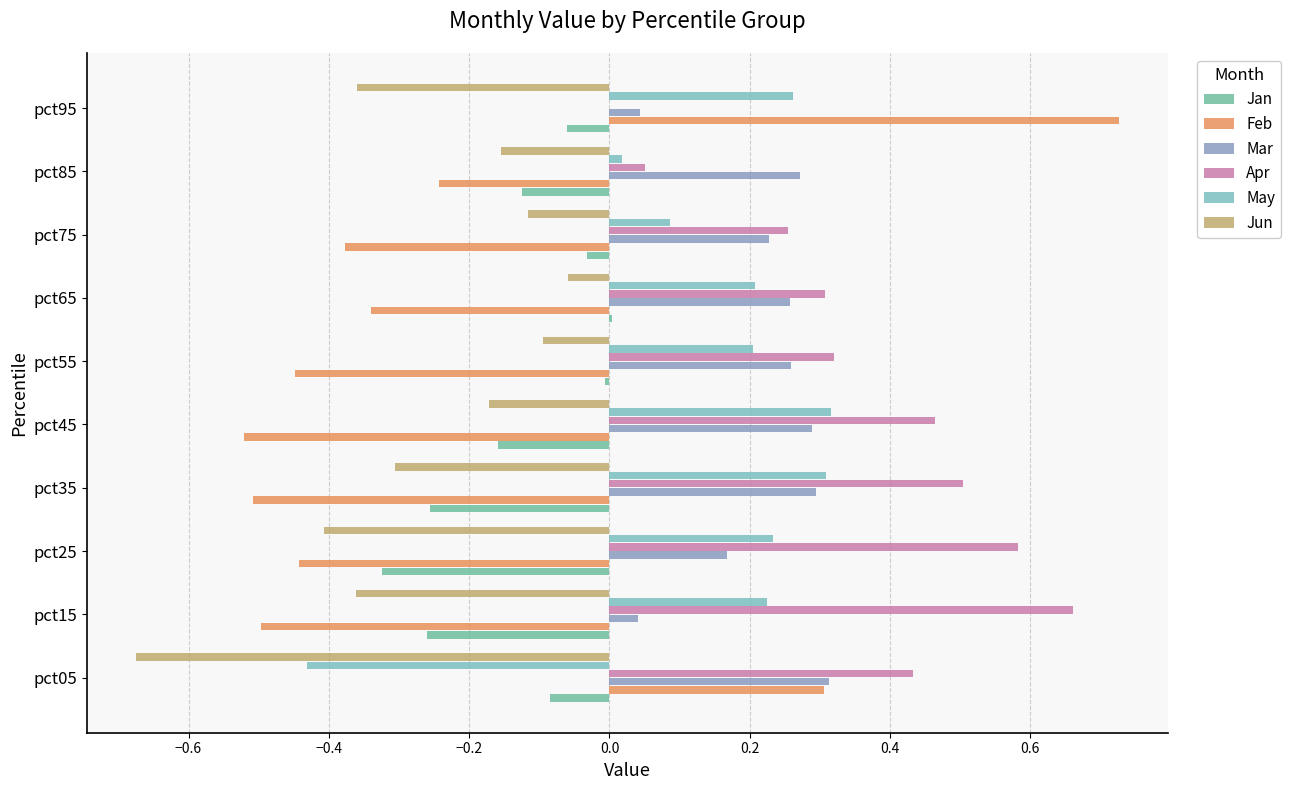

At which label is May closest to 0?

pct85